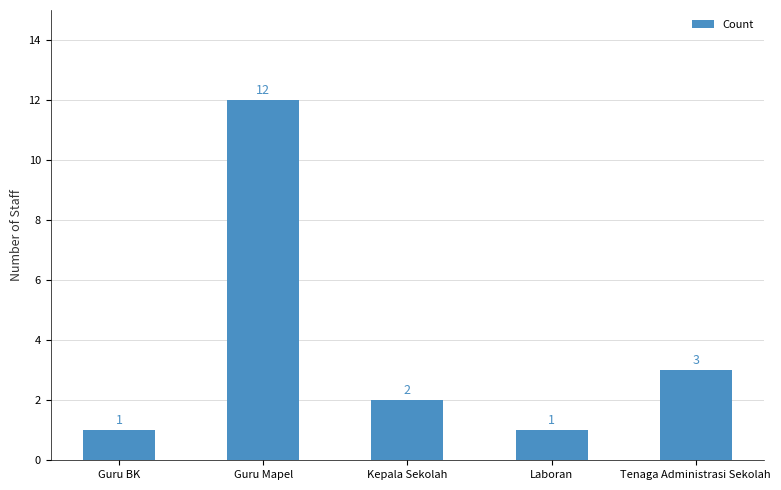

Is it true that the value at Guru Mapel is 21?

False